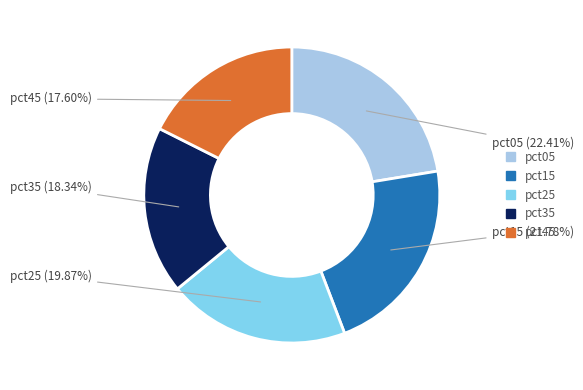

Does any single category account for the majority?

No